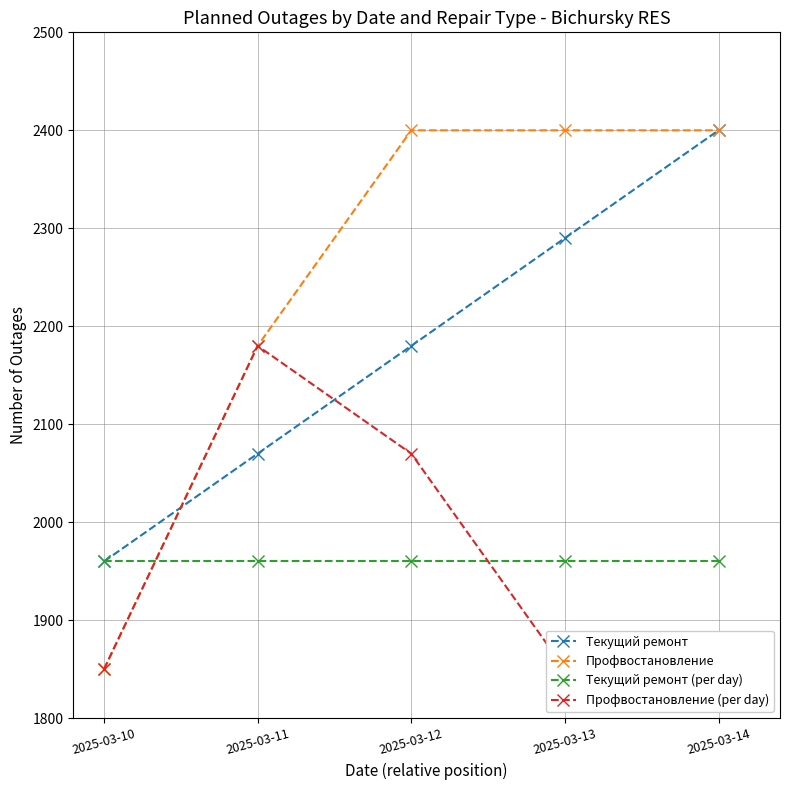

At which label does Текущий ремонт first exceed 2180?

2025-03-13